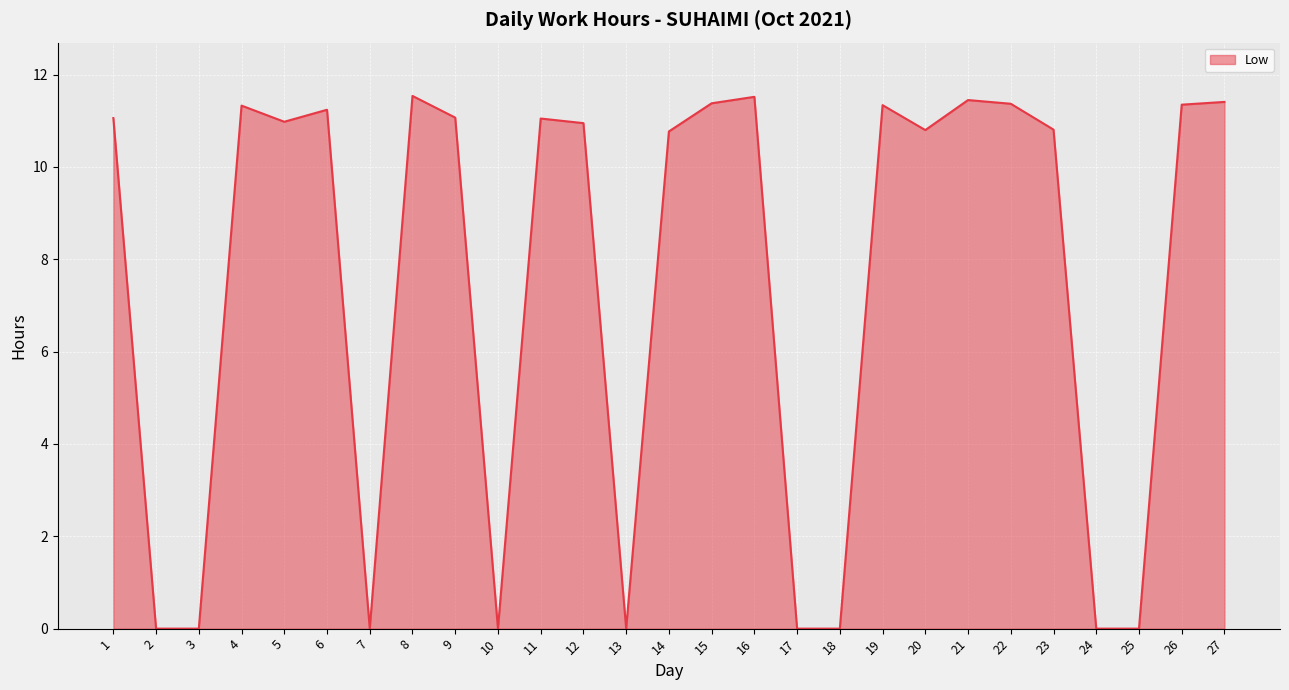

Count the number of data series in this chart.

1